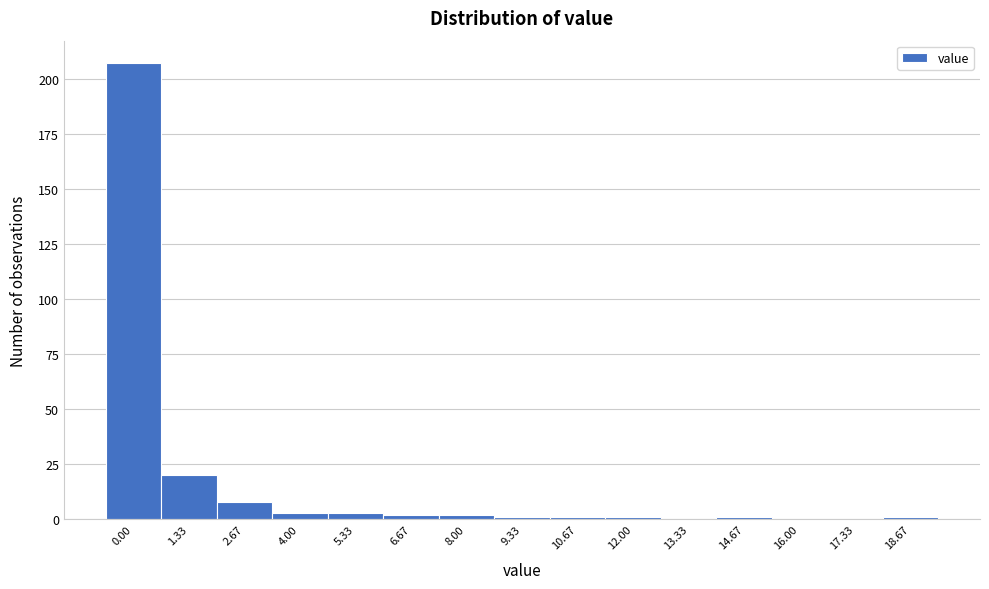

Reading left to right, what are all the values shown in this chart?

0.00=207	1.33=20	2.67=8	4.00=3	5.33=3	6.67=2	8.00=2	9.33=1	10.67=1	12.00=1	13.33=0	14.67=1	16.00=0	17.33=0	18.67=1